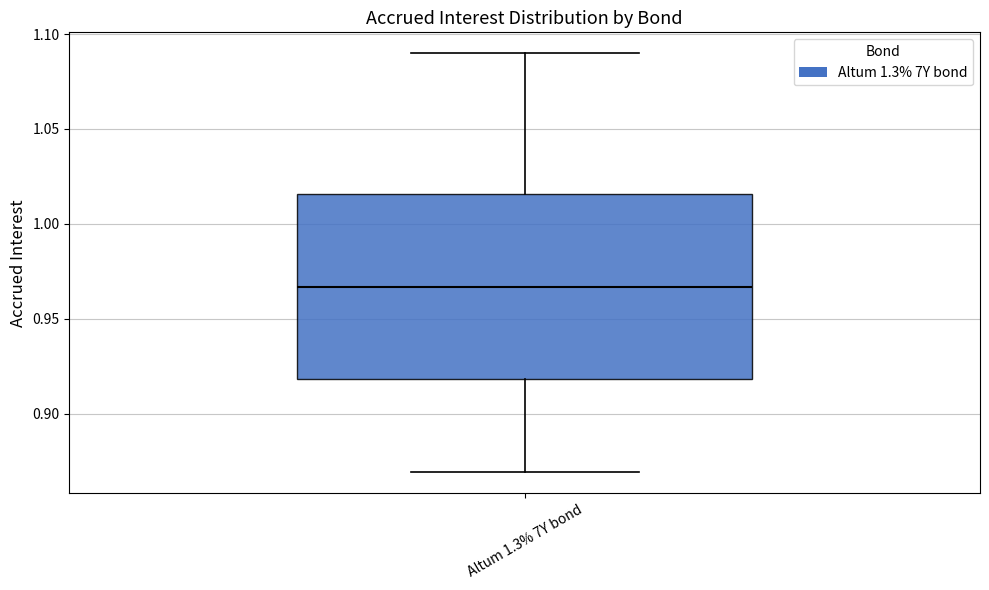

Transcribe this box plot: give where the median line is, the range the box spans, and where the two whiskers end, as read against the y-axis. The values are not printed on the chart, so give them approximately, as read against the axis.

median 0.965, box 0.920 to 1.015, whiskers 0.870 to 1.090